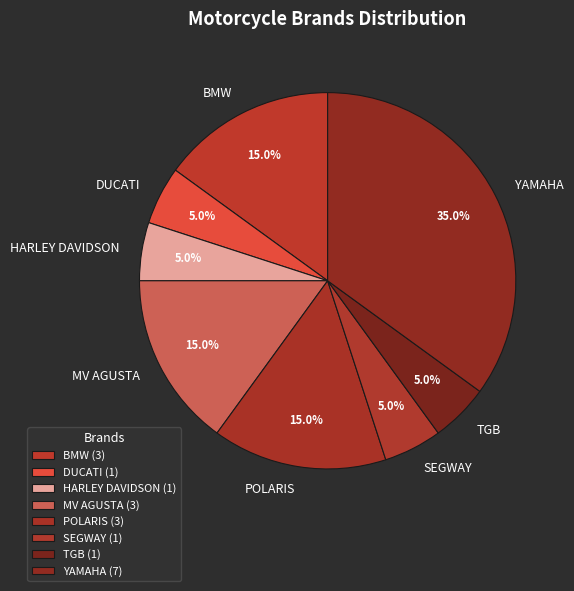

Which slice is the largest?

YAMAHA